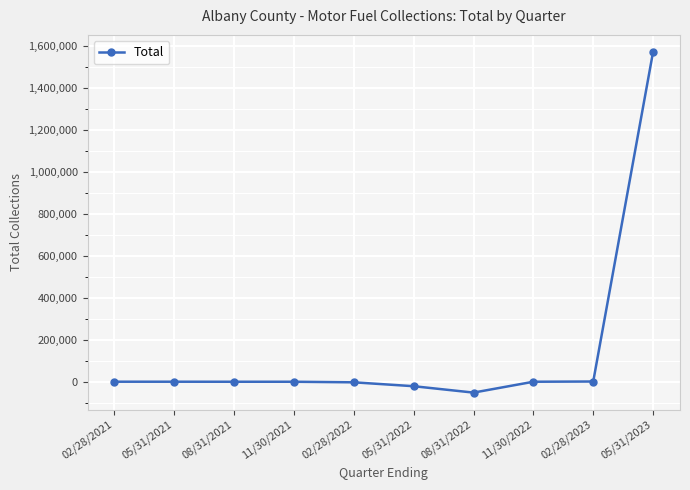

What position from the right is 08/31/2022?

4